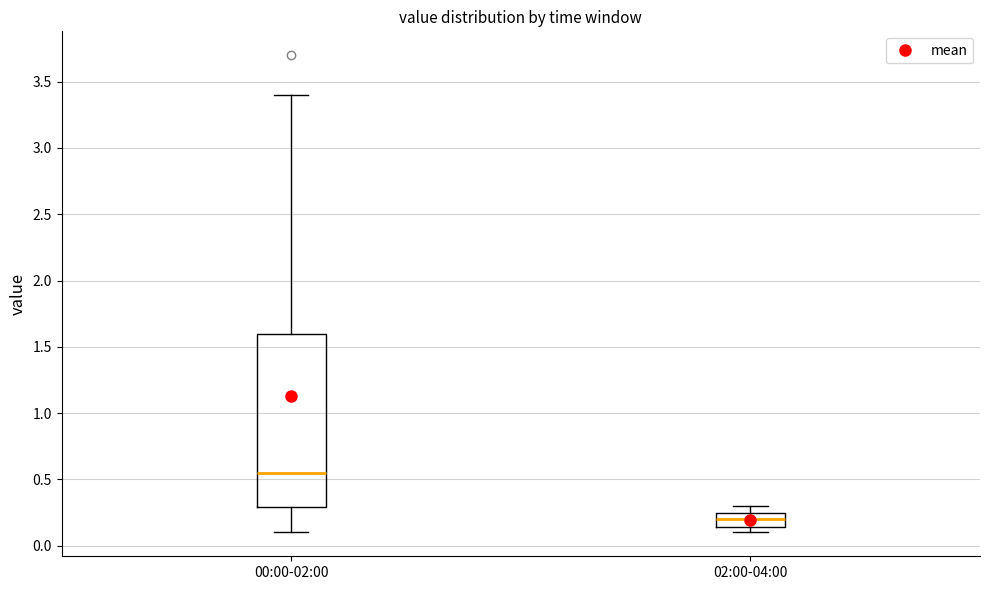

Where is the lower edge of the box for 02:00-04:00 on the y-axis? The values are not printed on the chart, so give them approximately, as read against the axis.

0.15